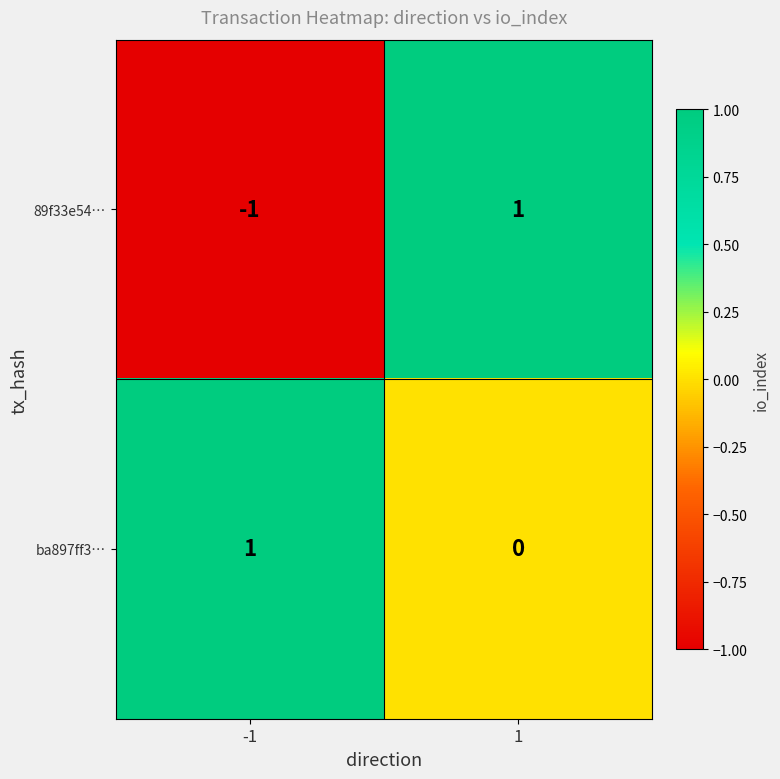

Count the number of categories in the chart.

2